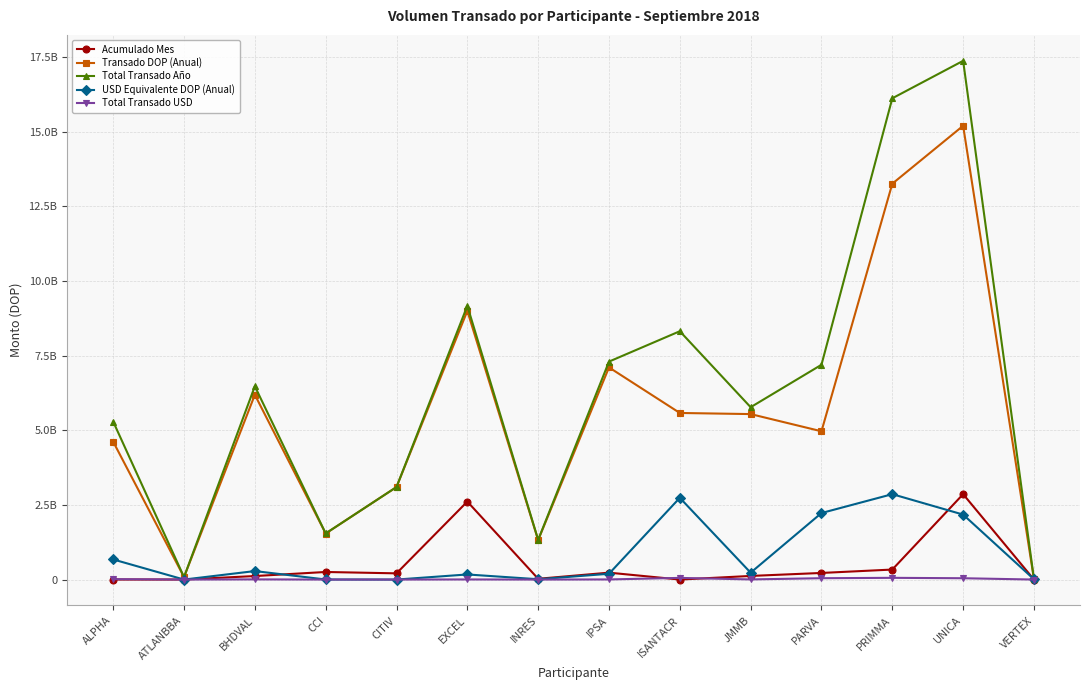

Rank the series by their maximum value, from highest to lowest.

Total Transado Año, Transado DOP (Anual), Acumulado Mes, USD Equivalente DOP (Anual), Total Transado USD